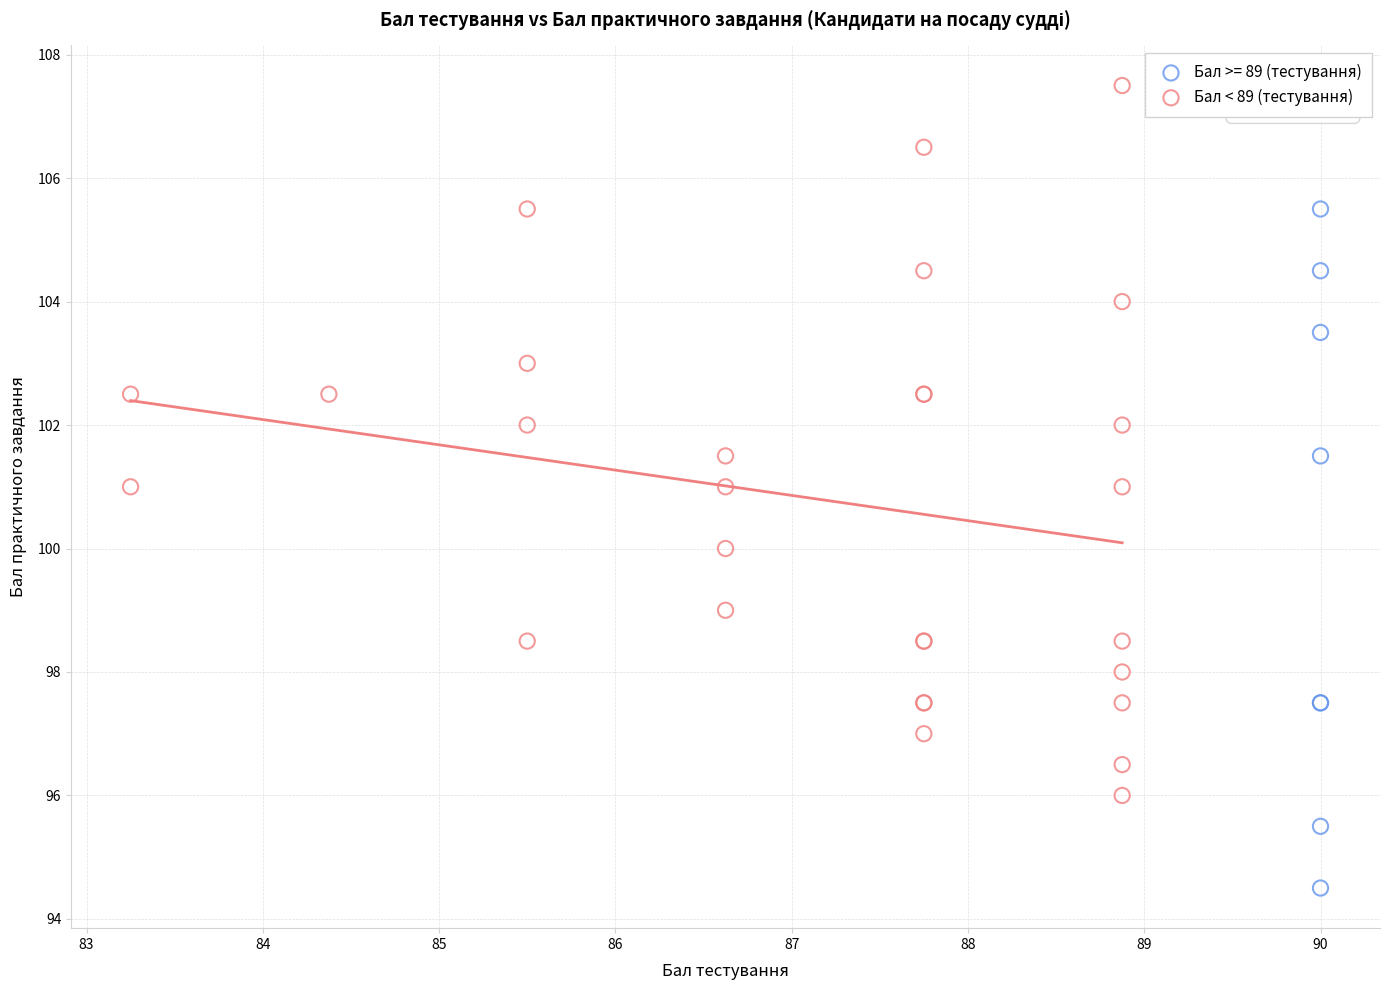

Which series contains the lowest Y value?

Бал >= 89 (тестування)